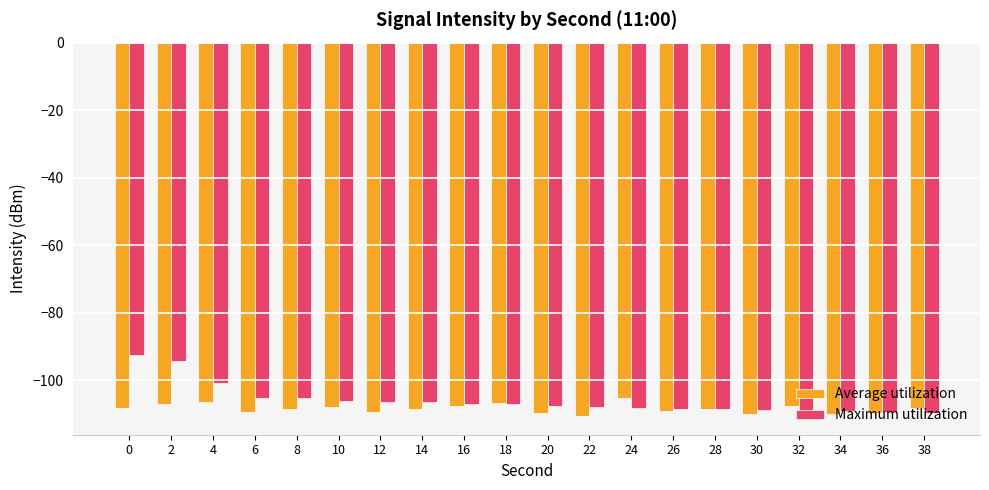

List the series in order of their overall mean, highest first.

Maximum utilization, Average utilization